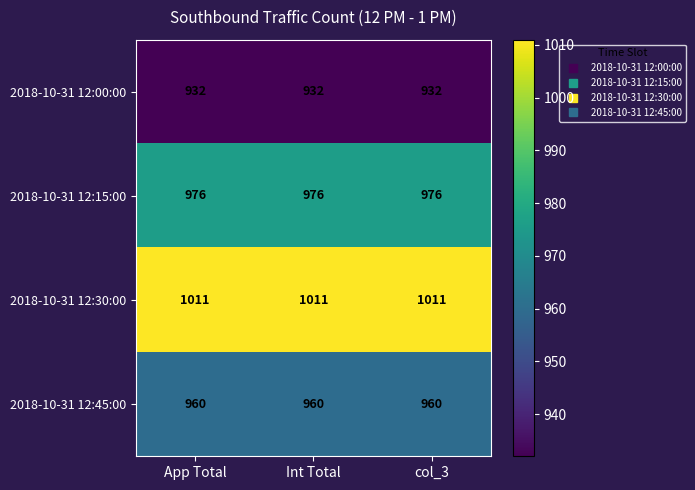

The value of 2018-10-31 12:30:00 at col_3 is 1011. True or false?

True